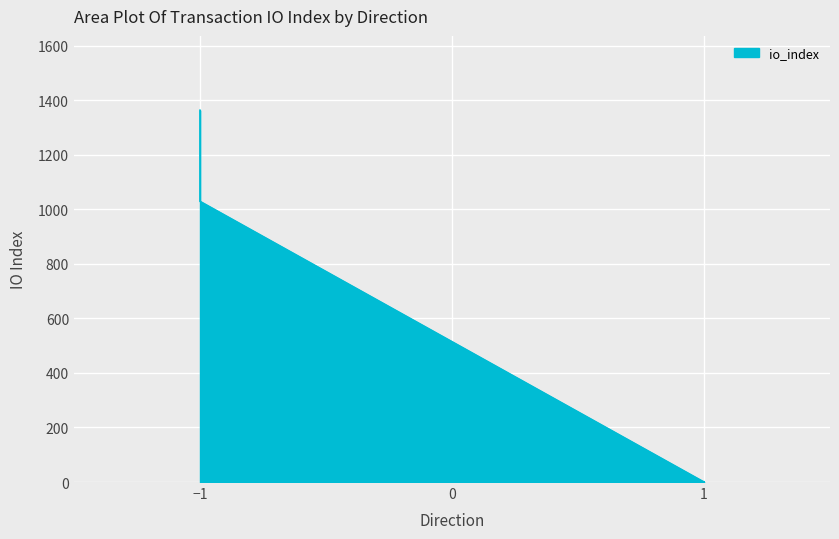

Is it true that the value at -1 is 1534?

False